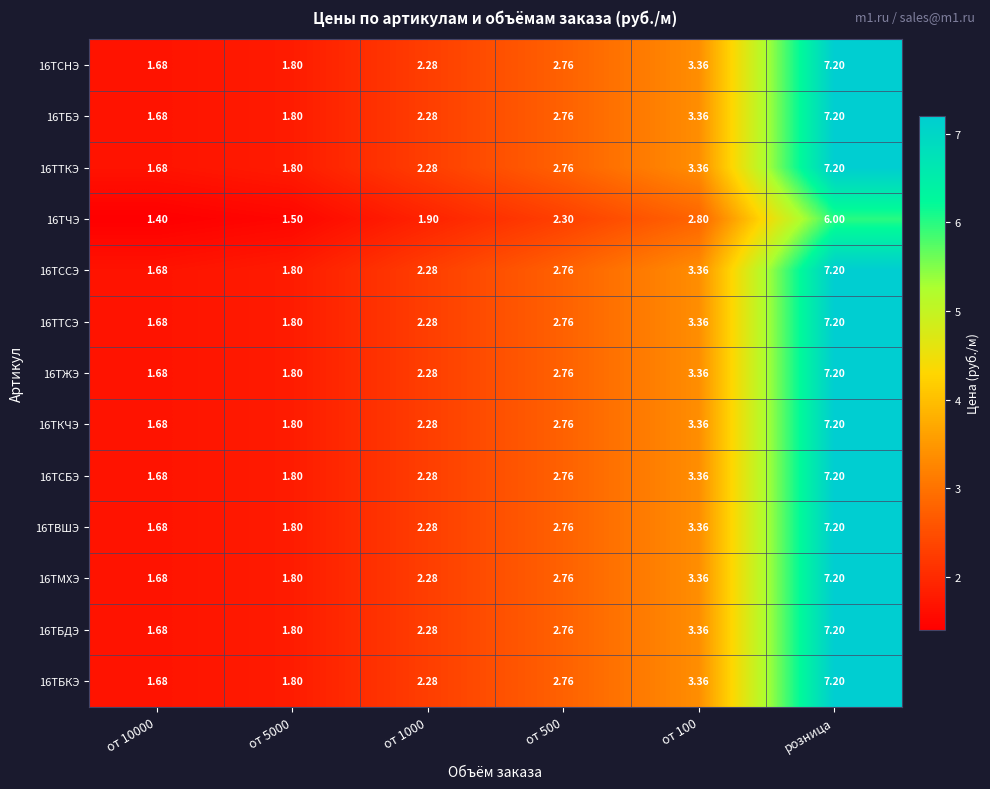

Which label corresponds to the largest value in the chart?

розница